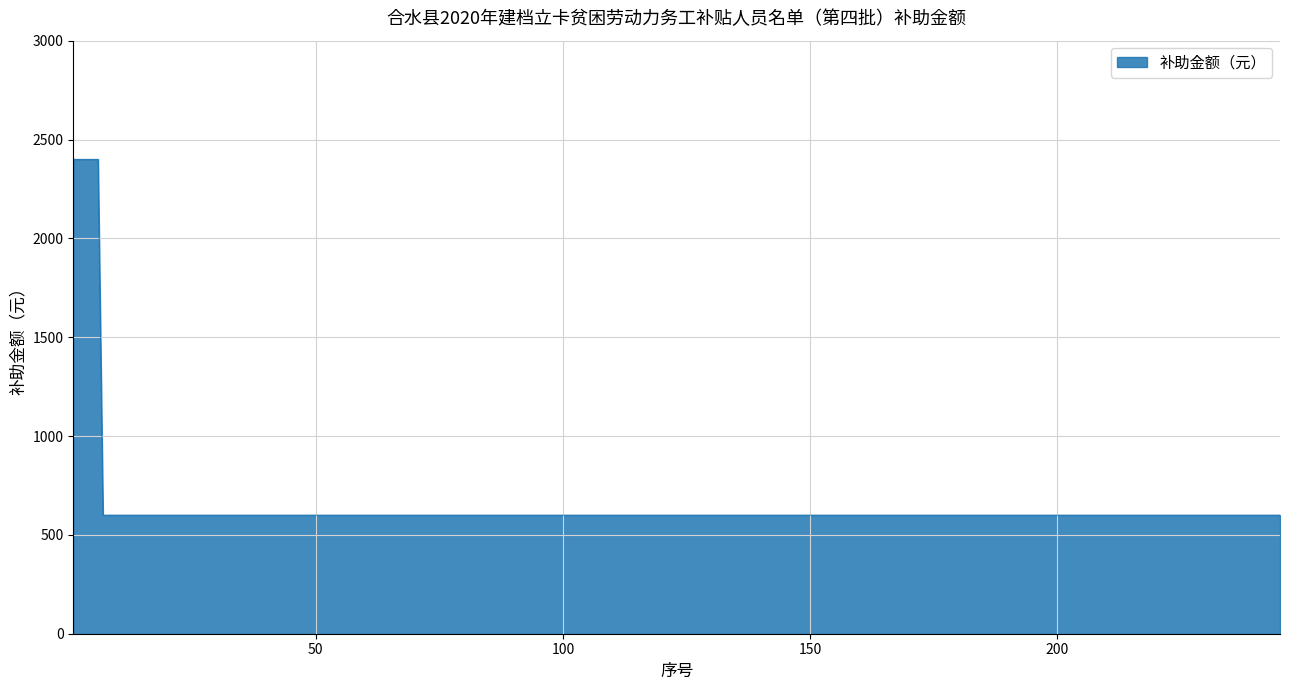

What is the minimum value shown in the chart?

600